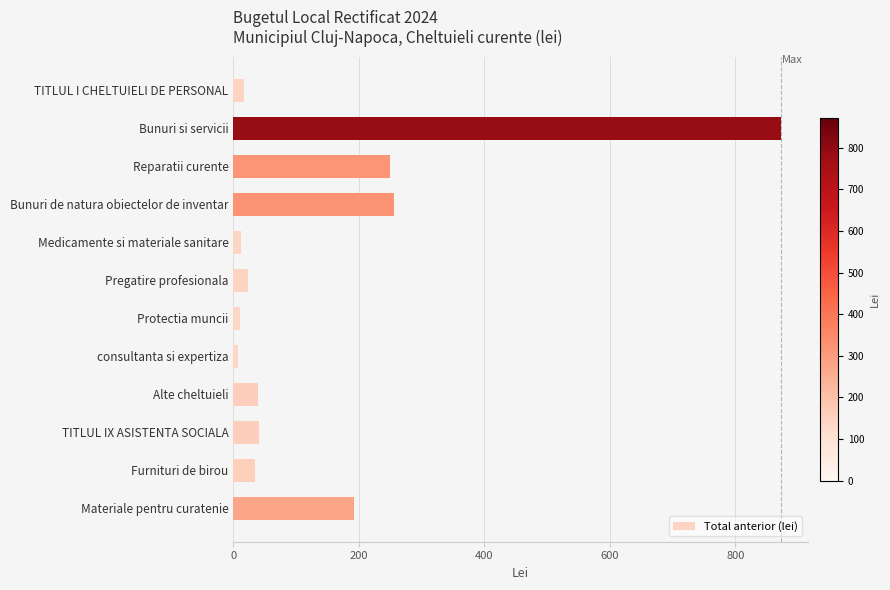

What is the smallest value displayed?

8